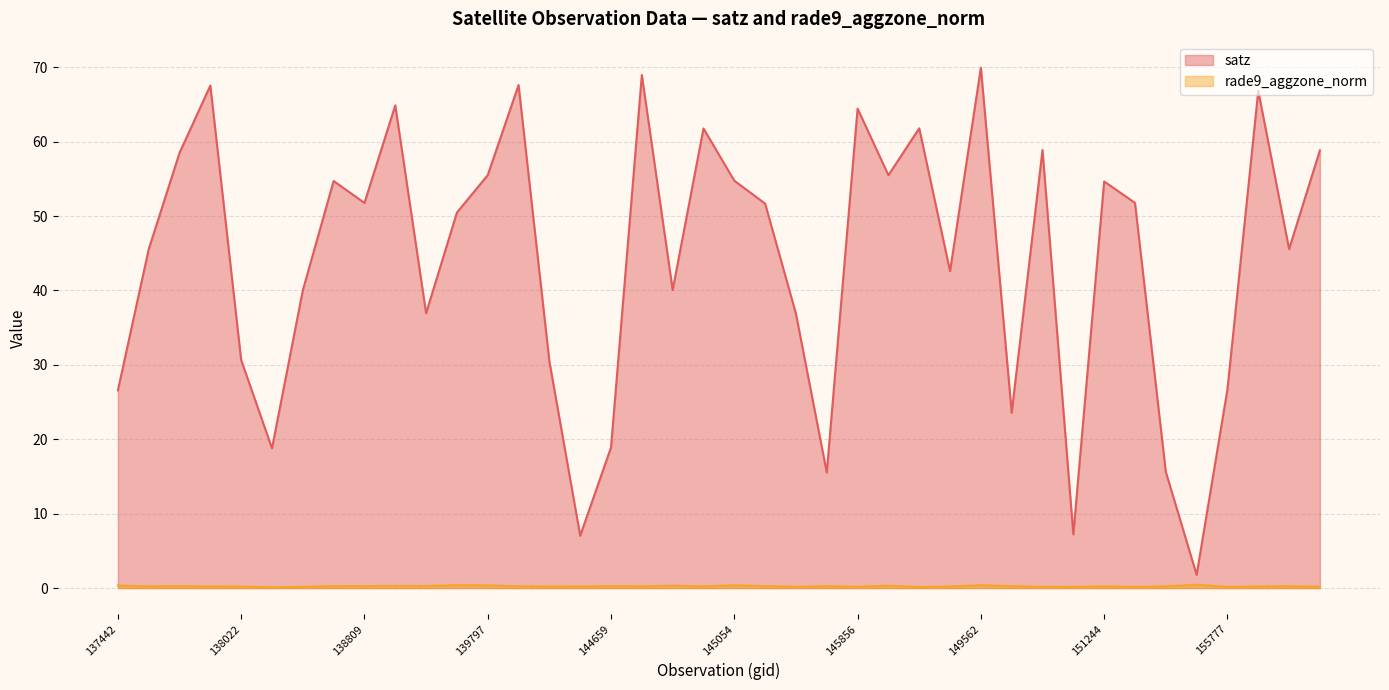

What is the sum of the satz values at 138796 and 137631?

100.3